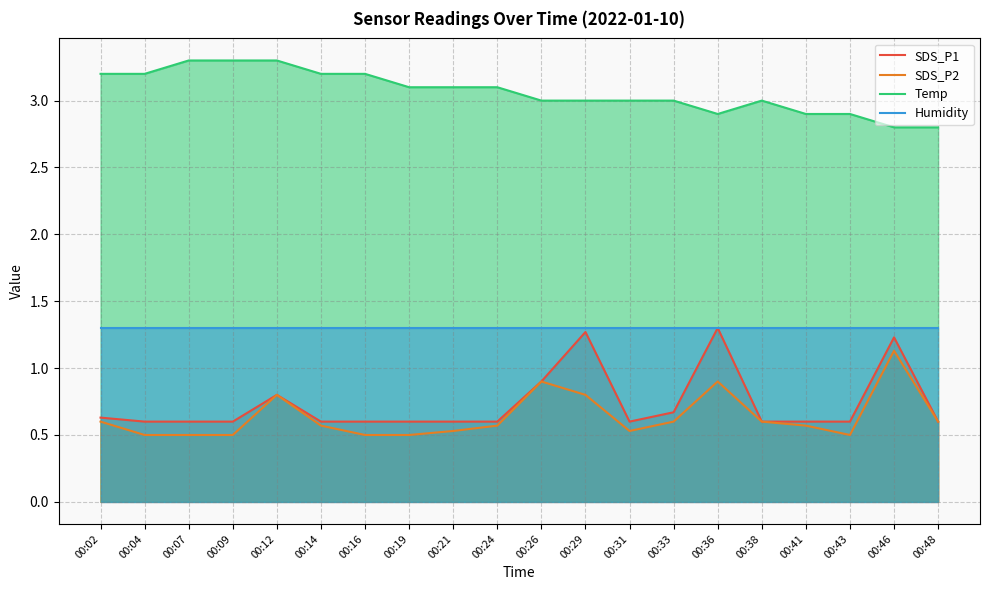

At which category does the chart reach its peak across all series?

00:07